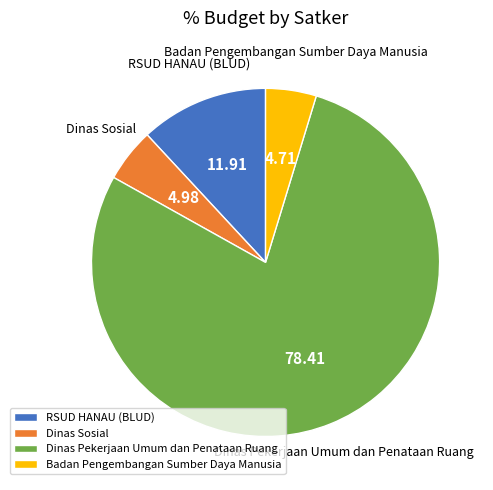

Which category has the biggest portion of the pie?

Dinas Pekerjaan Umum dan Penataan Ruang